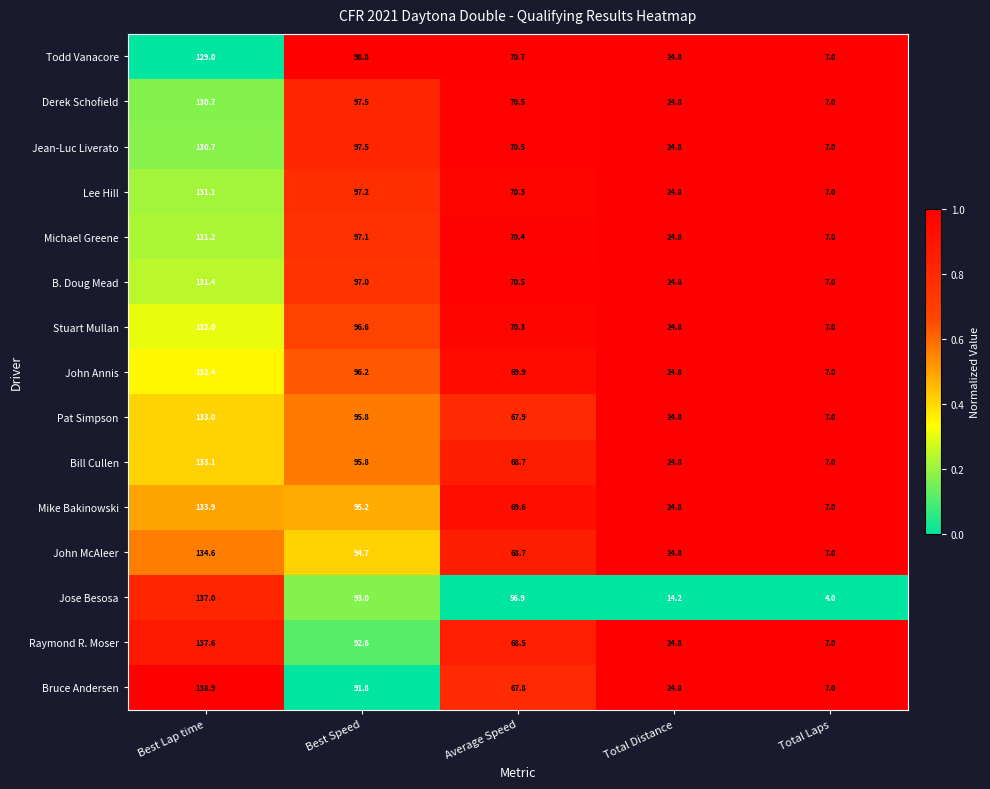

Which category has the lowest value across all series?

Total Laps